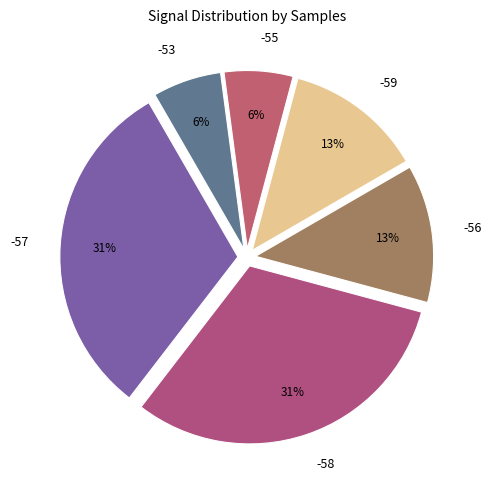

How many segments does this pie chart have?

6